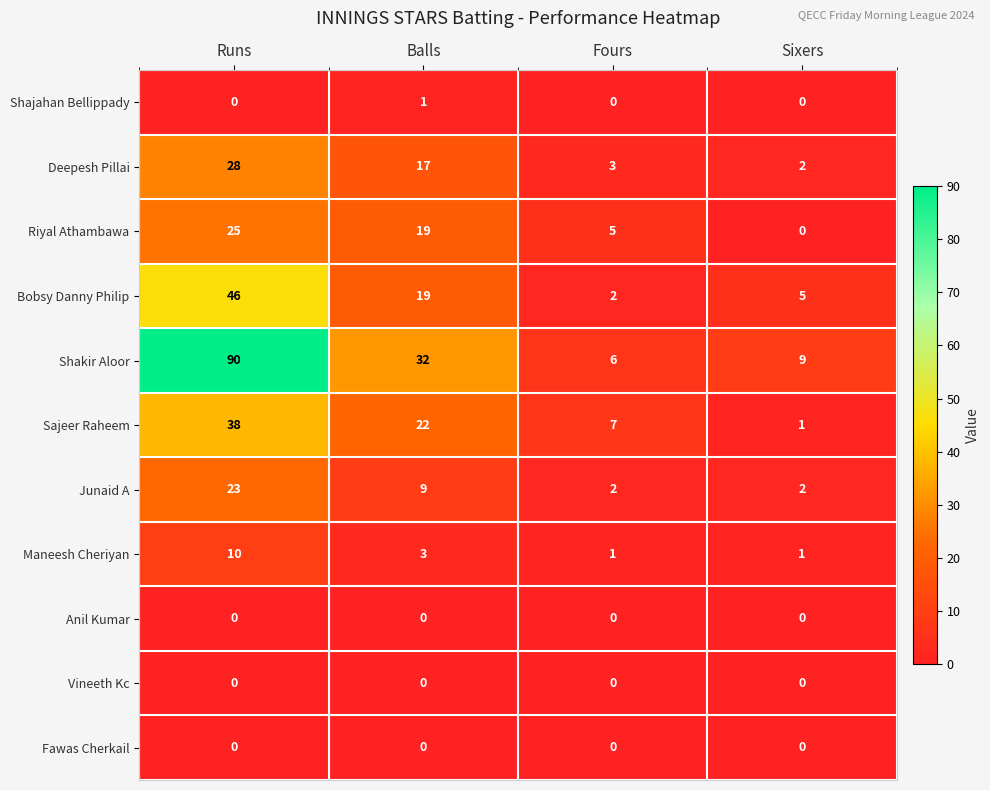

What is the difference between the second highest and second lowest values in the Deepesh Pillai series?

14